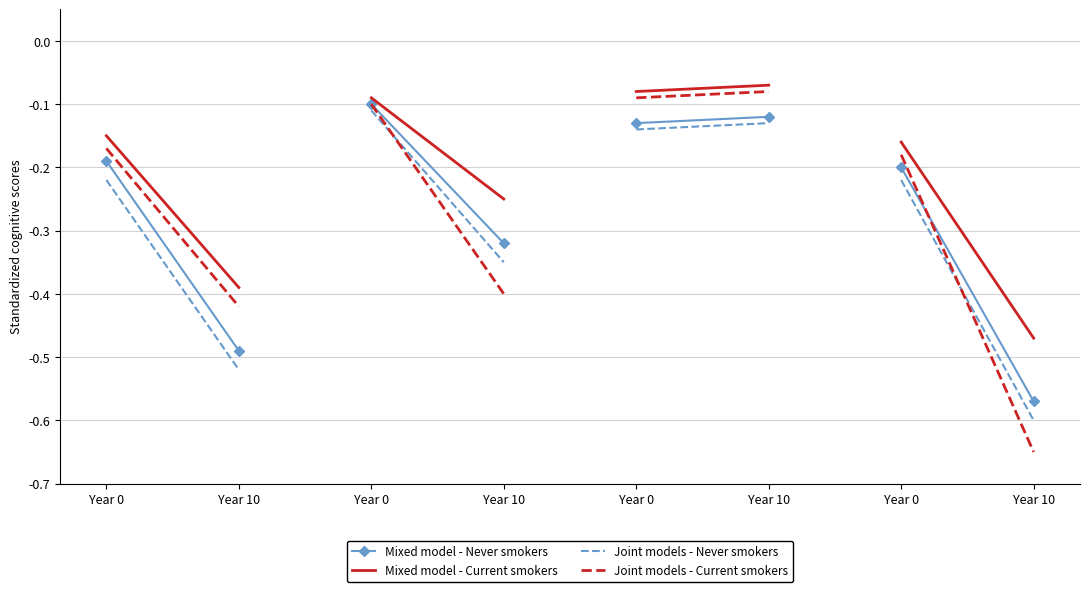

What is the value of the Joint models - Never smokers point at the 1st from the left?

-0.2